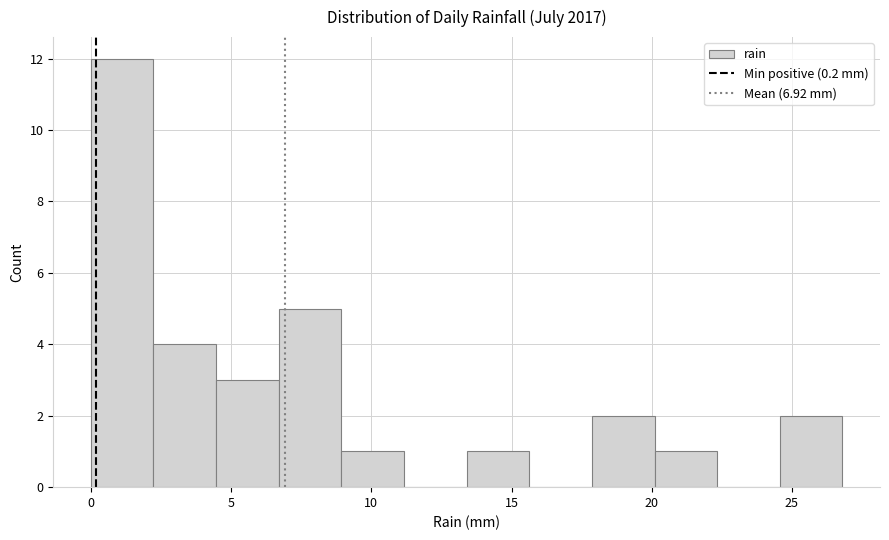

Which range on the x-axis has the tallest bar?

0.0 to 2.0